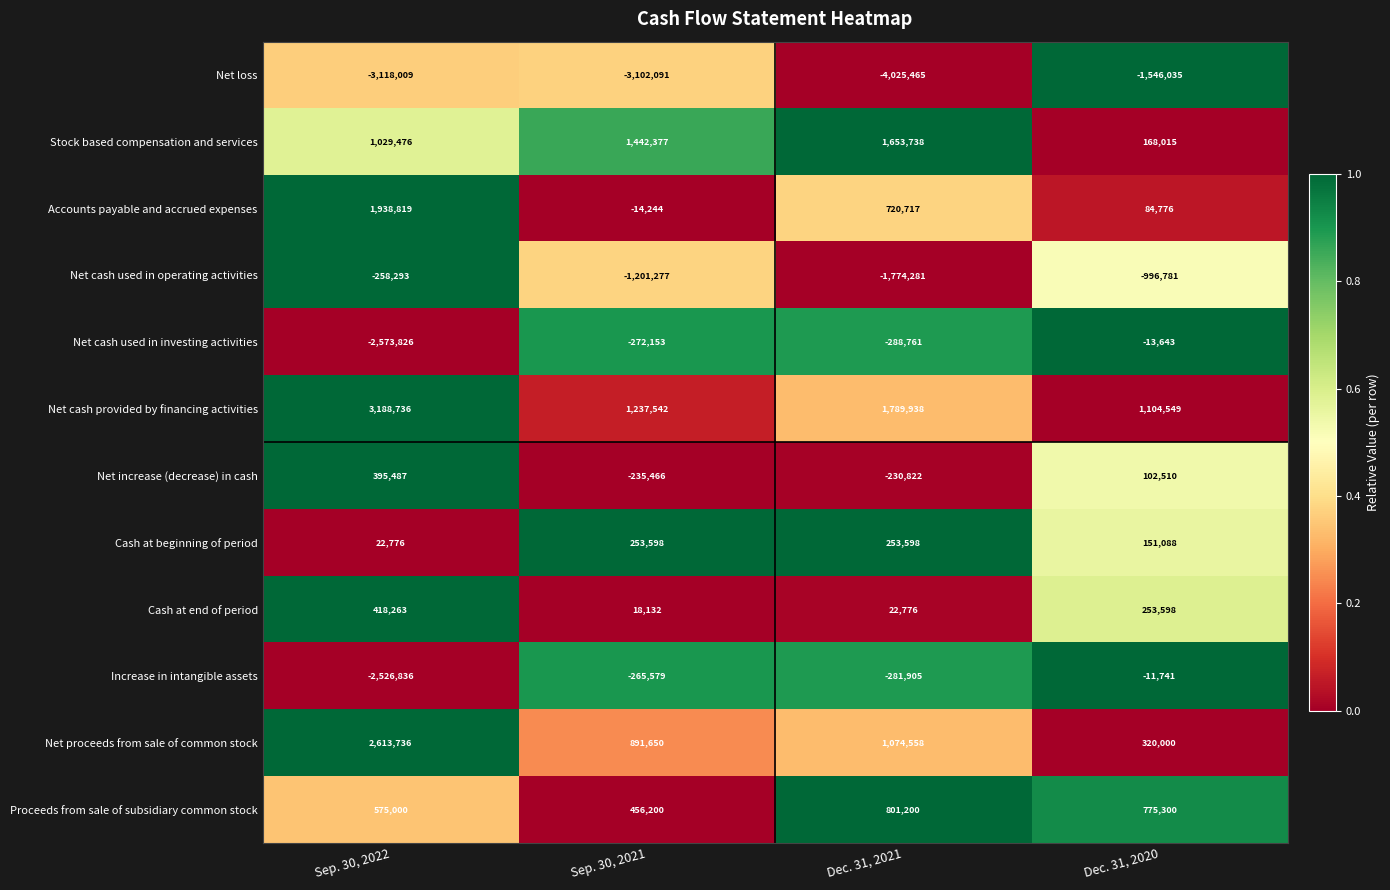

Is the value of Net loss at Dec. 31, 2021 greater than the value of Stock based compensation and services at Dec. 31, 2021?

No